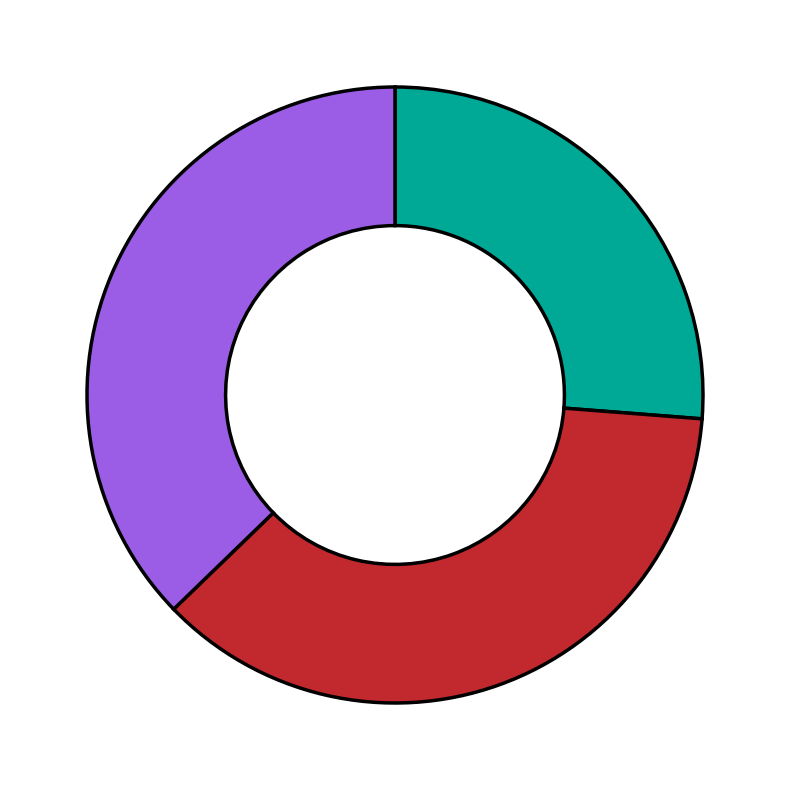

Count the number of slices in the pie.

3